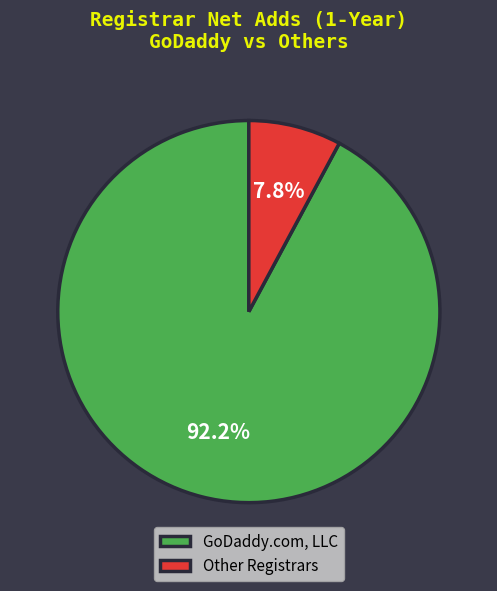

Which slice represents more than half of the pie?

GoDaddy.com, LLC